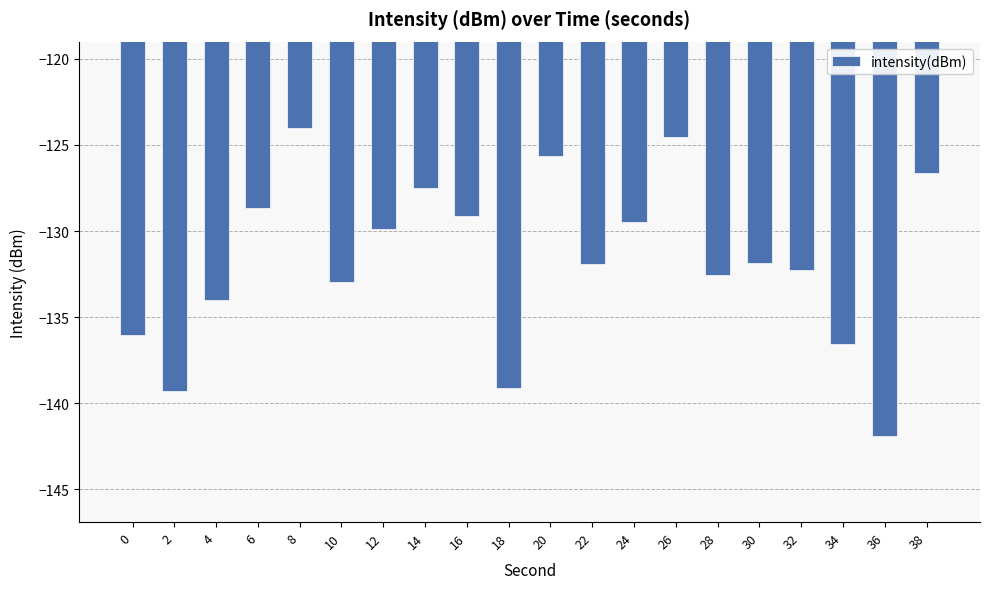

Reading right to left, list all the values displayed in this chart.

-126.6	-141.9	-136.6	-132.3	-131.9	-132.5	-124.5	-129.4	-131.9	-125.6	-139.1	-129.1	-127.5	-129.9	-133.0	-124.0	-128.7	-134.0	-139.3	-136.1